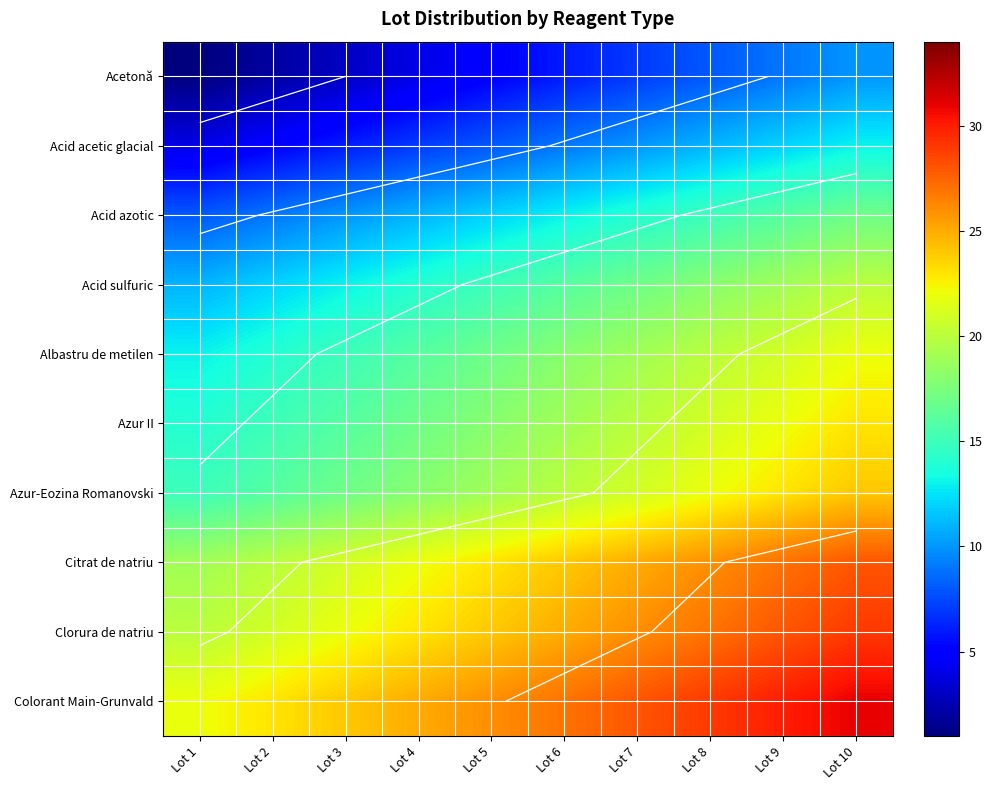

Count the Citrat de natriu values in the range 21 to 26.

6